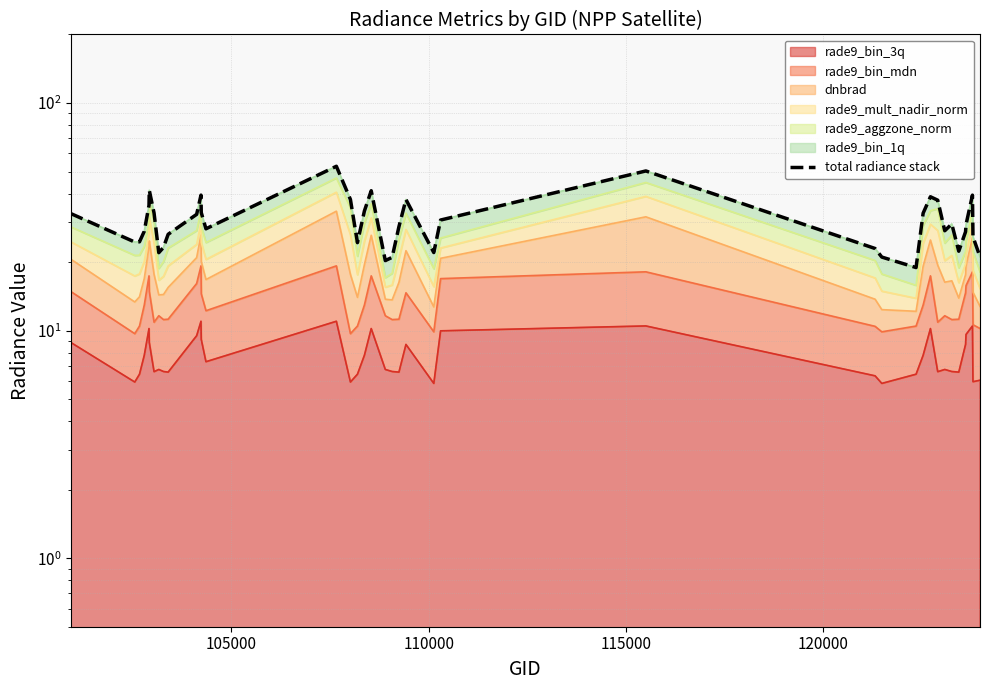

How many lines are shown in the chart?

1